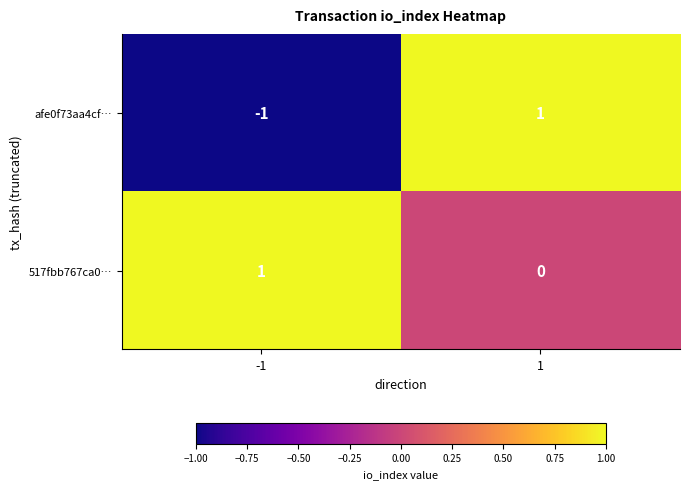

At -1, list the series in order from largest to smallest.

517fbb767ca0…, afe0f73aa4cf…